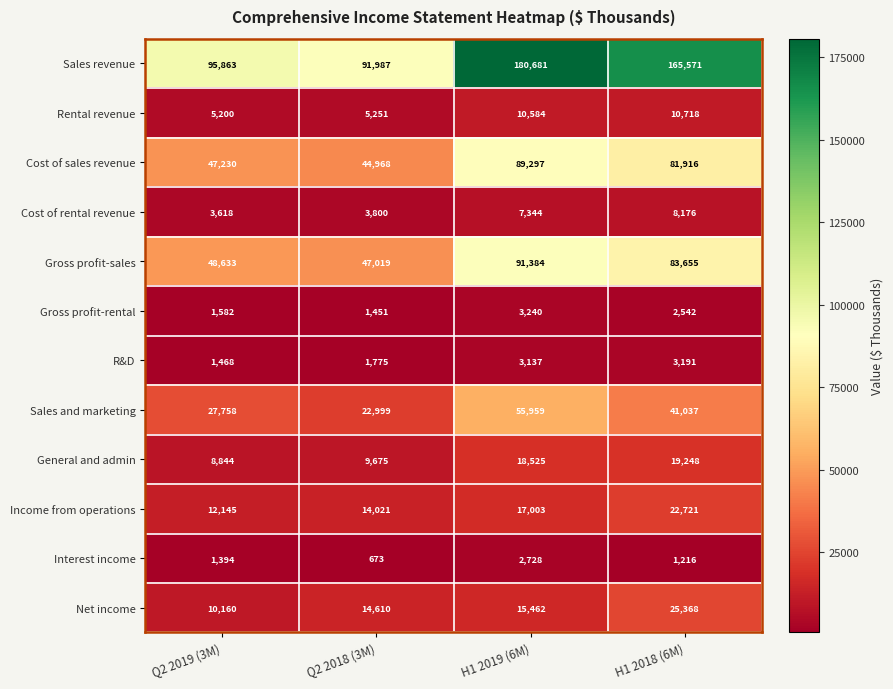

At which label is Sales and marketing closest to 39479?

H1 2018 (6M)